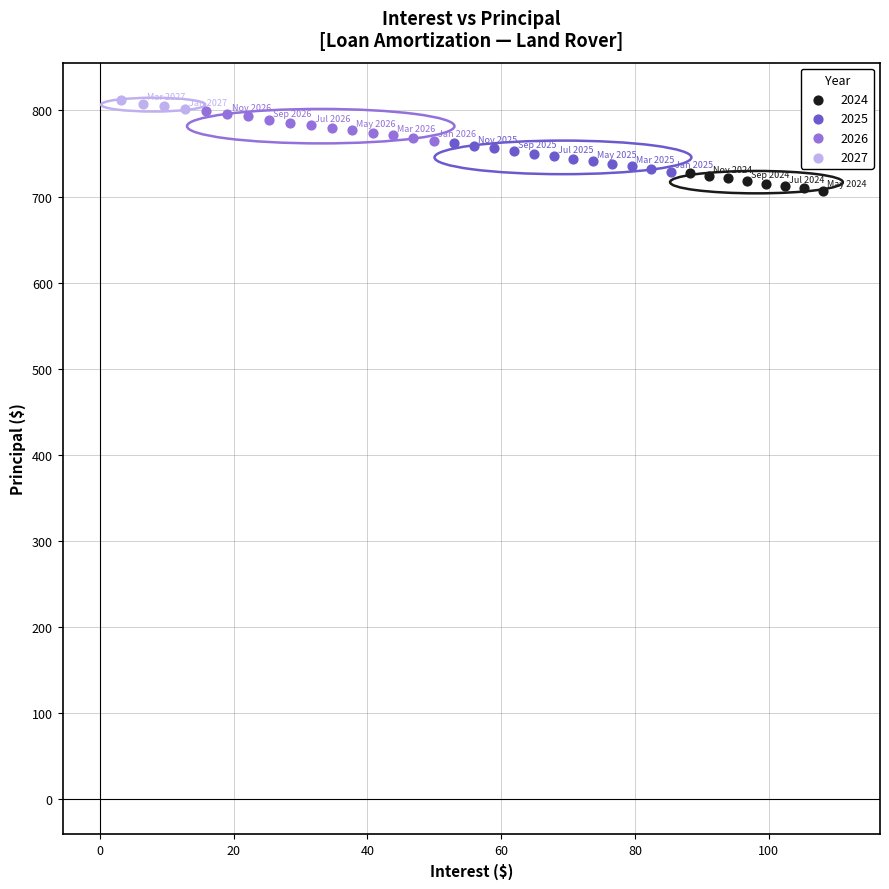

What are all the series names shown in the legend?

2024, 2025, 2026, 2027